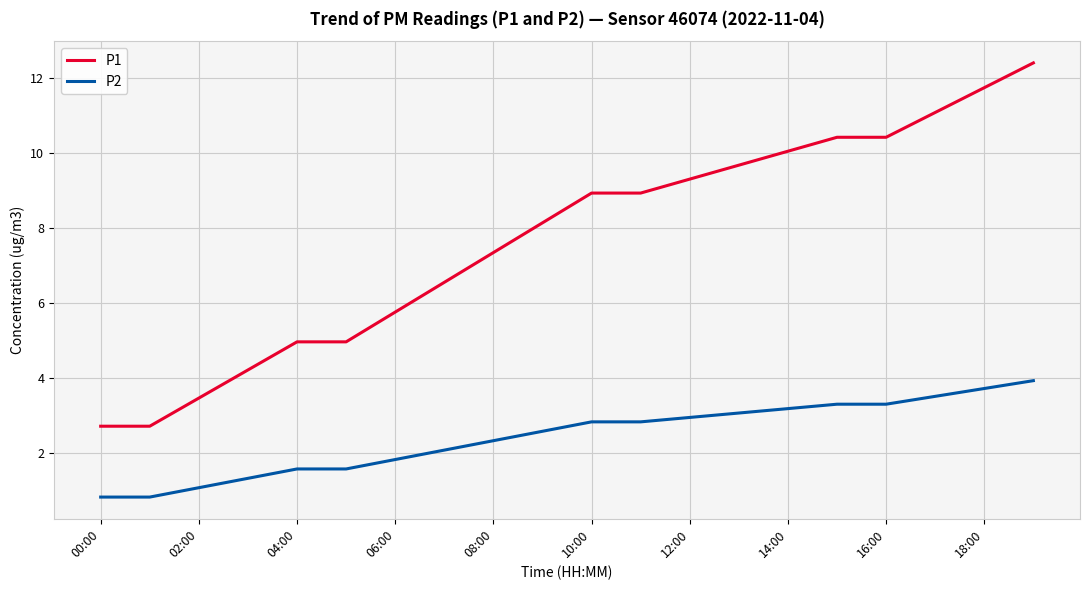

True or false: P2 and P1 intersect in this chart.

False